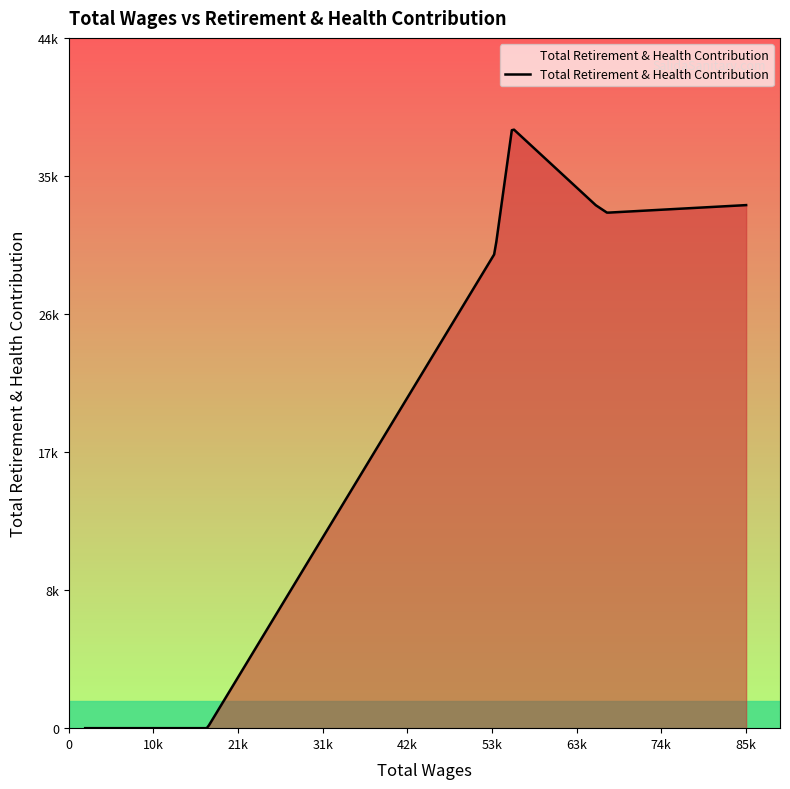

What is the sum of all values?

168346